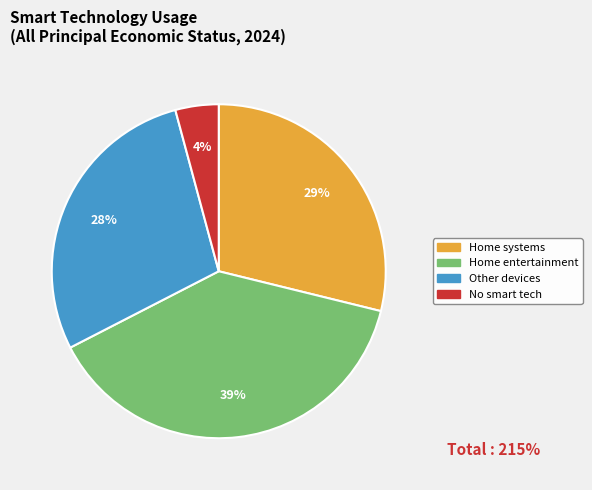

To the nearest percent, what is the average slice percentage?

25%